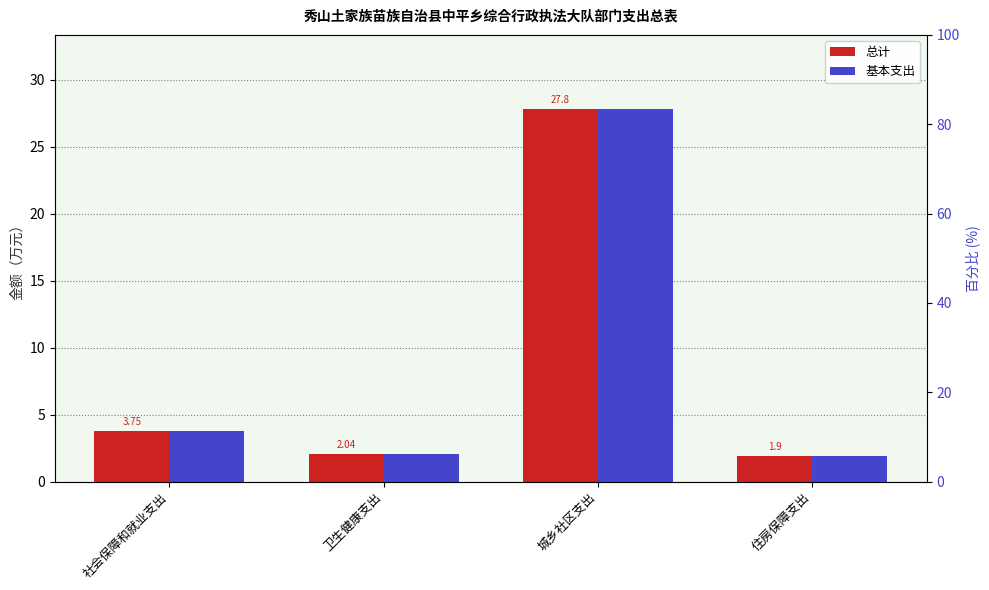

How many categories are shown in the chart?

4